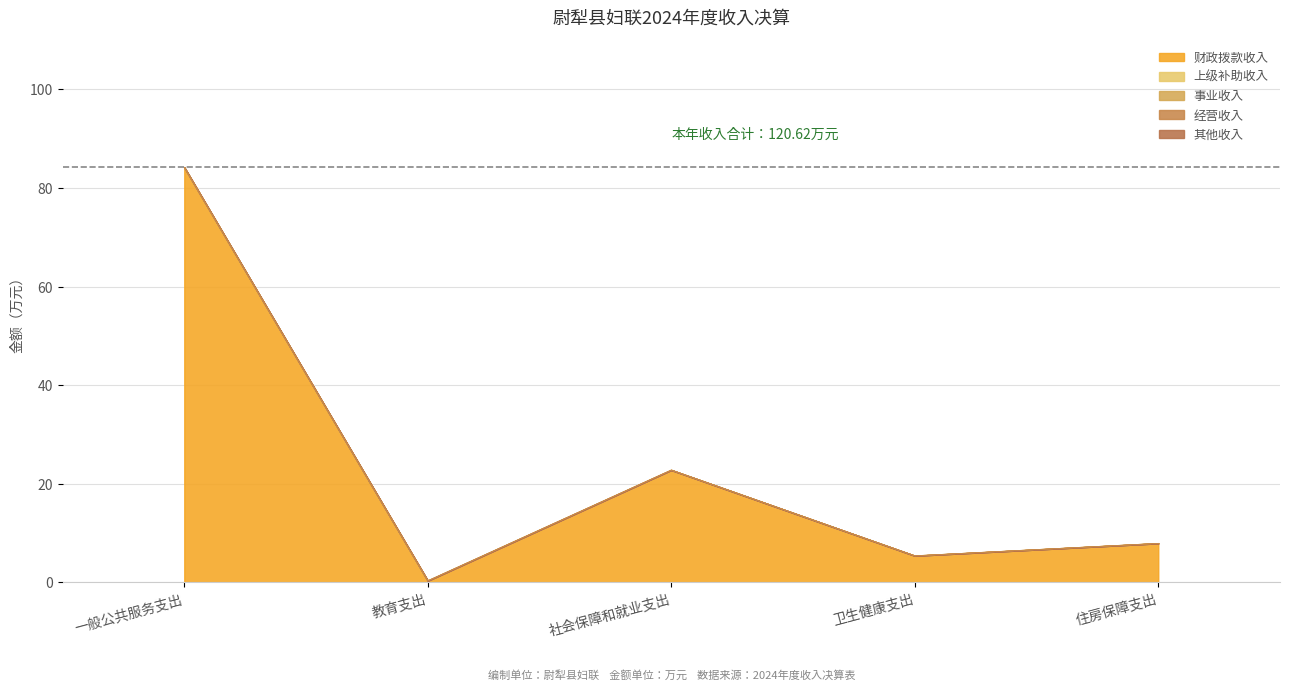

Which series has the largest range (max minus min)?

财政拨款收入